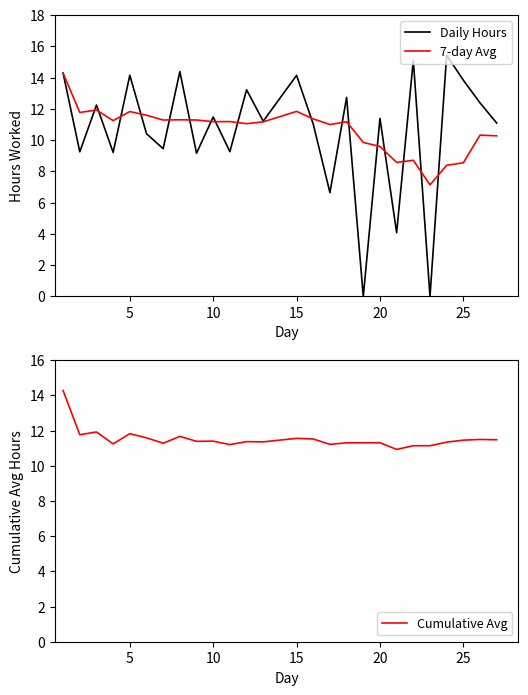

Which series has the largest total across all categories?

Cumulative Avg